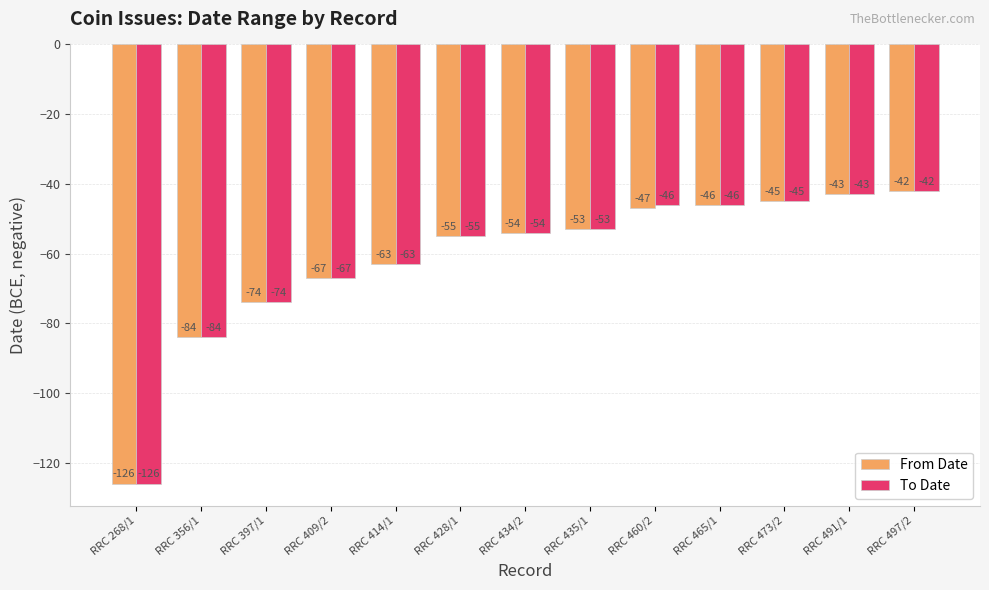

What is the sum of all To Date values?

-798